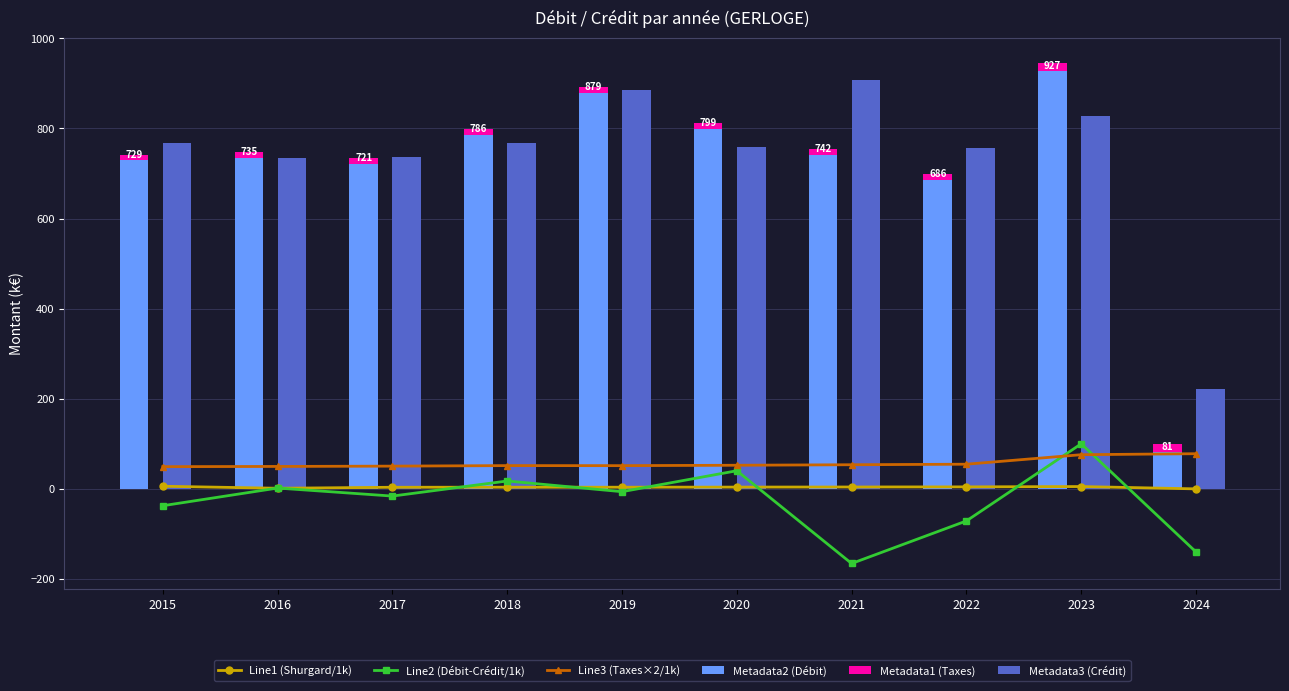

What is the total value across all series at 2023?

1954.5